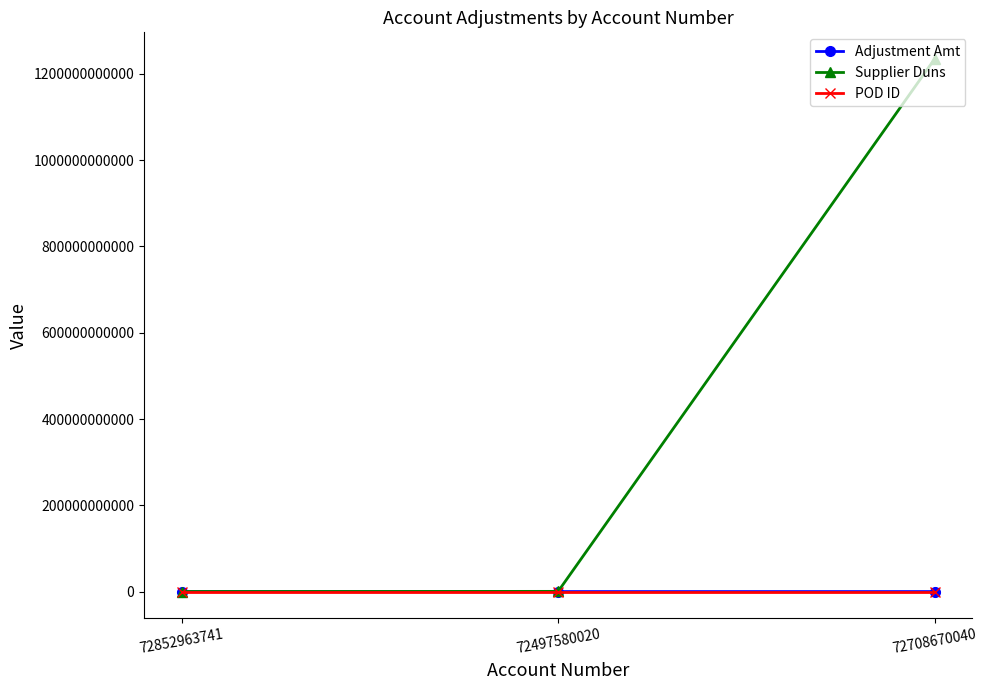

Is it true that Supplier Duns equals 397926222398.4 at 72708670040?

False